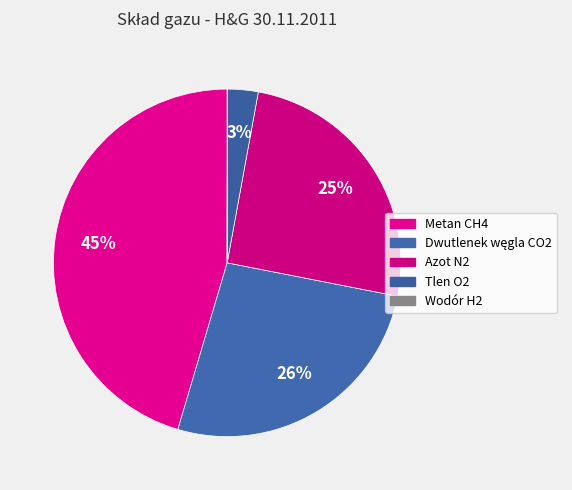

To the nearest percent, what portion does Metan CH4 represent?

45%